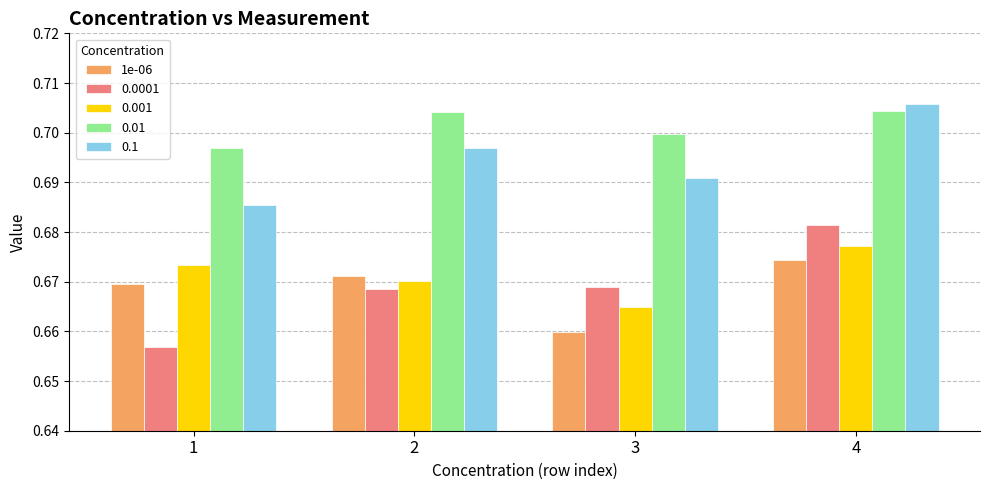

Is it true that 0.1 equals 0.7 at 4?

True